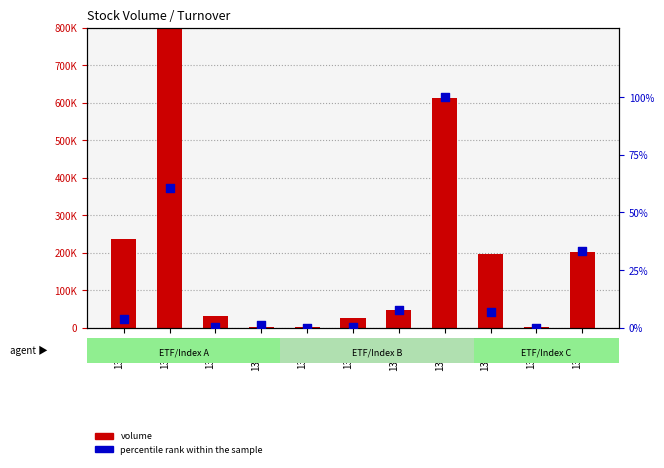

At how many categories does at least one series exceed 1780960?

1